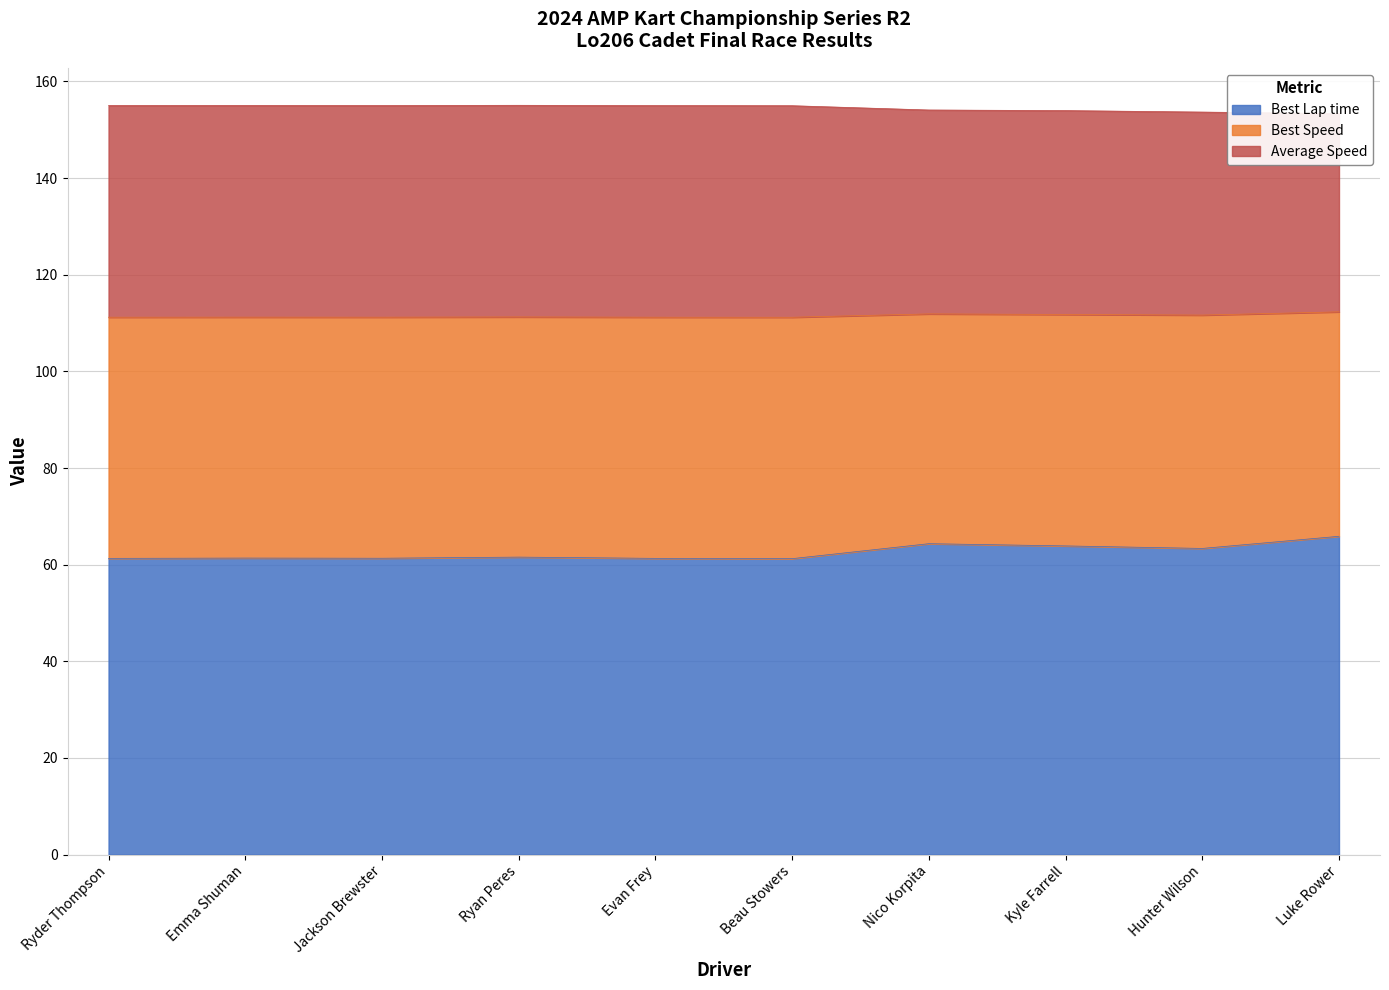

Is it true that Best Lap time equals 109.8 at Jackson Brewster?

False